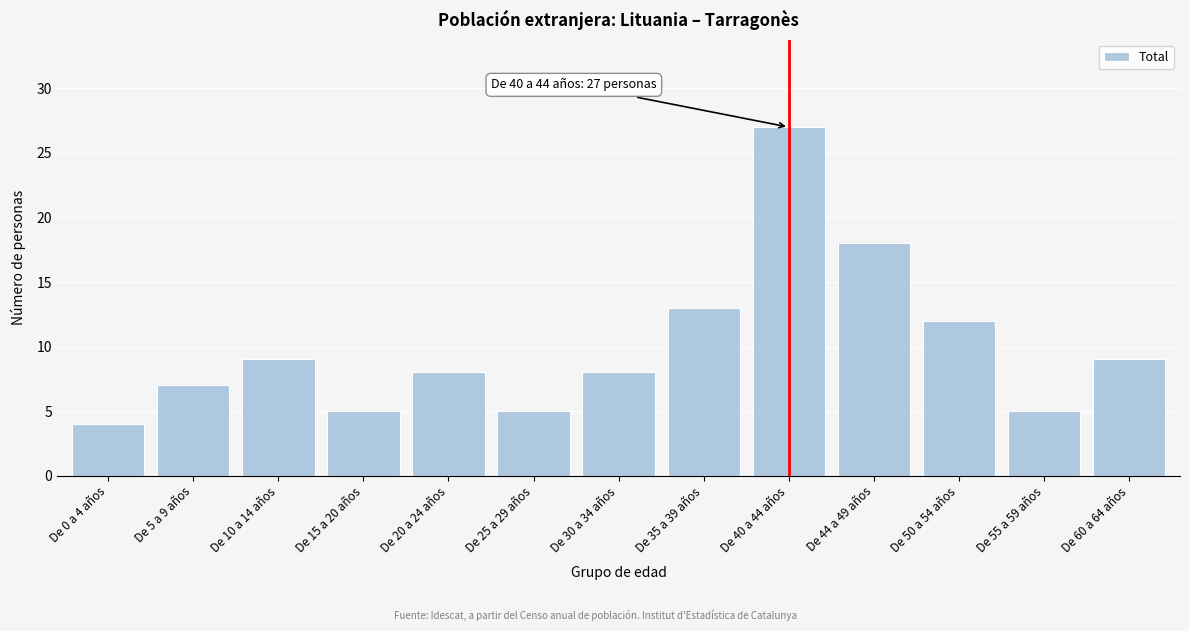

Reading left to right, transcribe all the data shown in this chart.

De 0 a 4 años=4	De 5 a 9 años=7	De 10 a 14 años=9	De 15 a 20 años=5	De 20 a 24 años=8	De 25 a 29 años=5	De 30 a 34 años=8	De 35 a 39 años=13	De 40 a 44 años=27	De 44 a 49 años=18	De 50 a 54 años=12	De 55 a 59 años=5	De 60 a 64 años=9